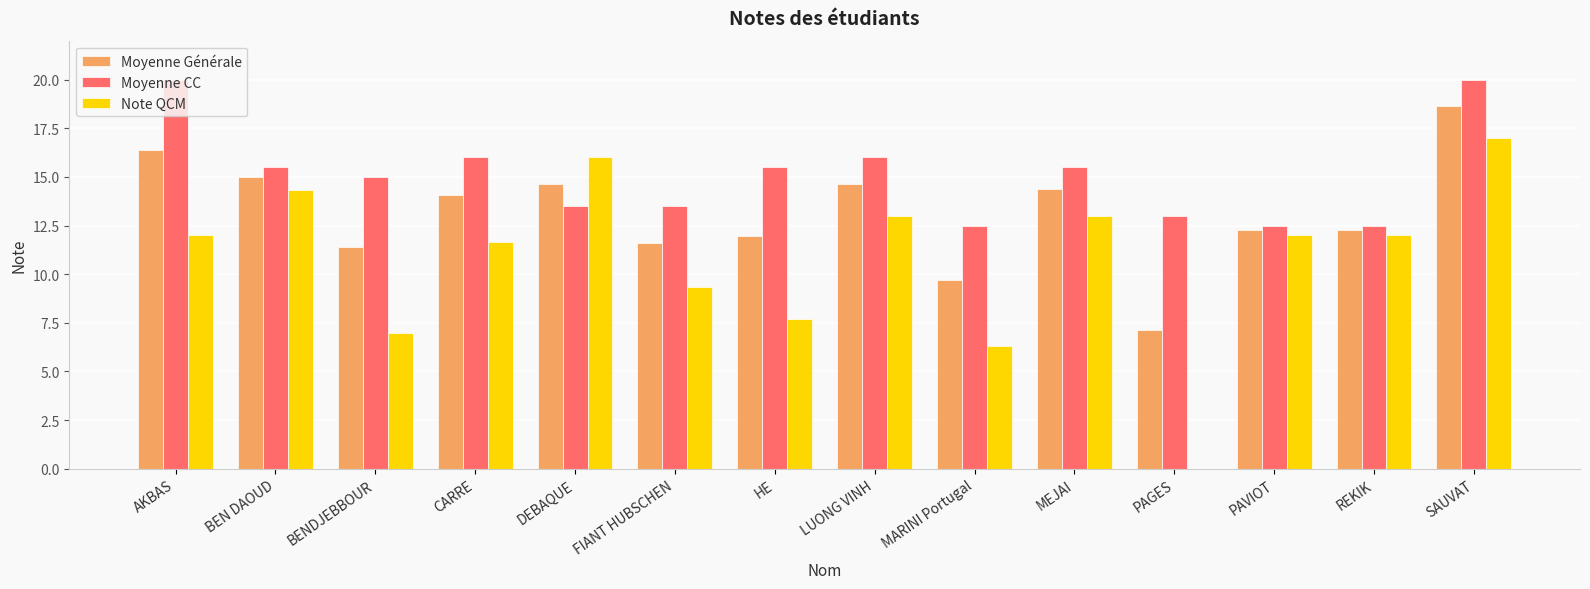

Where is Note QCM nearest to the value 8?

HE